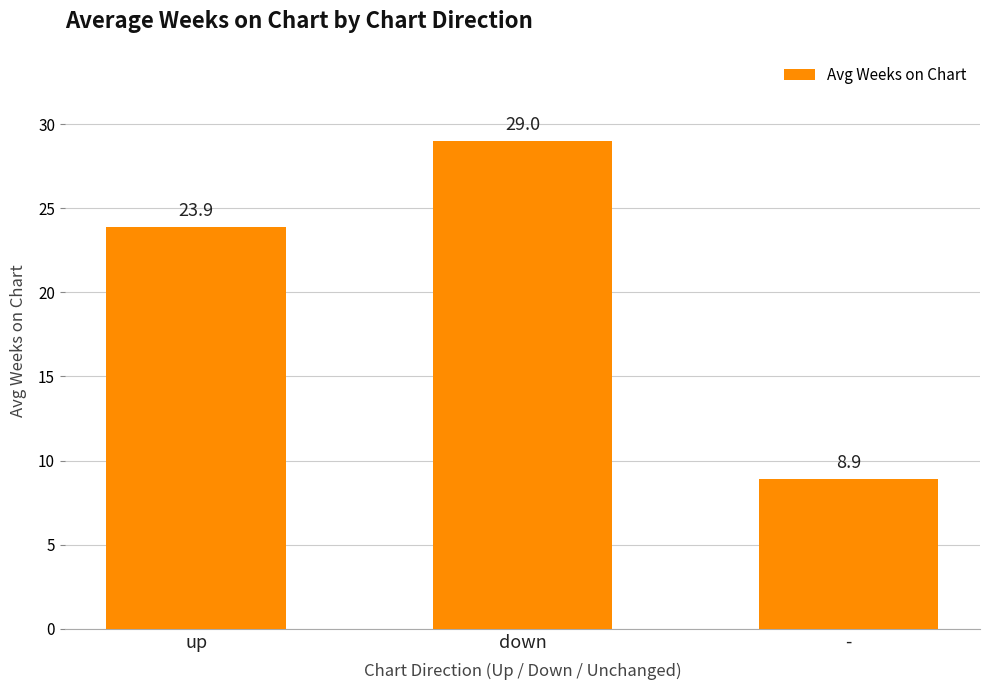

How many series are shown in this chart?

1